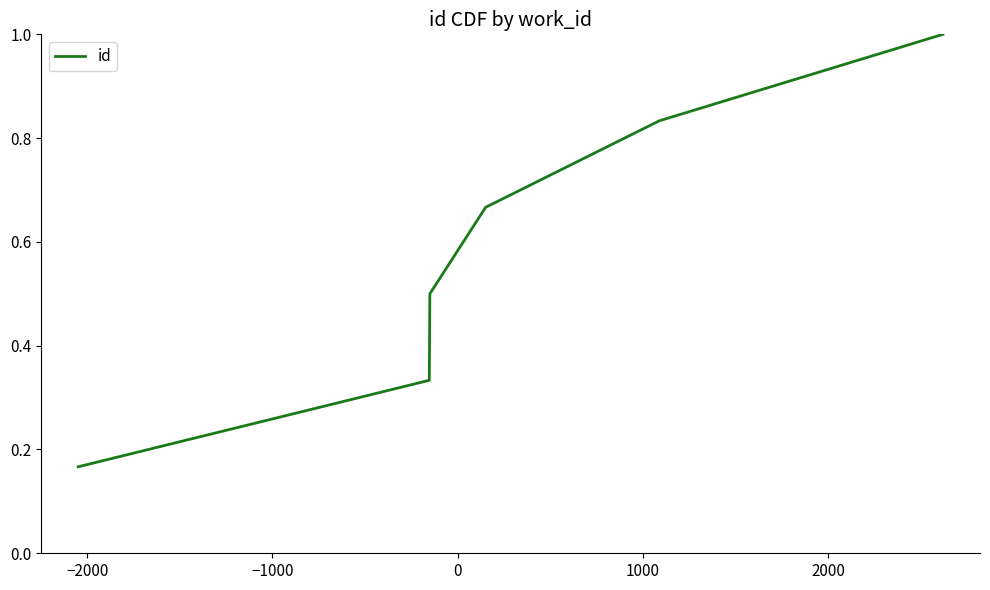

What is the average value?

0.6